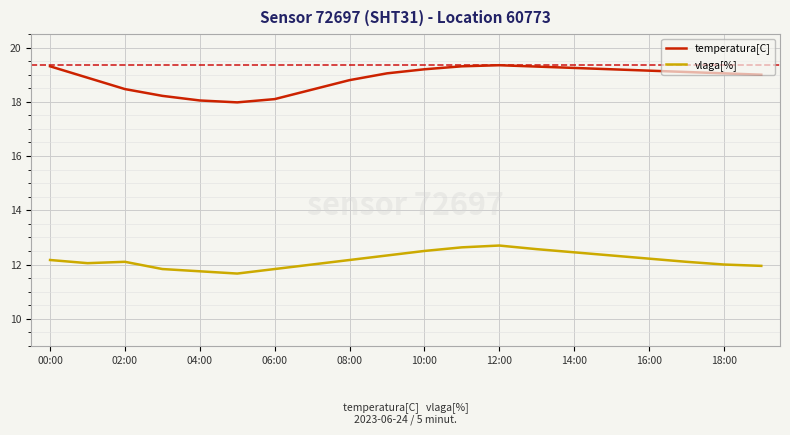

Which series has the widest spread of values?

temperatura[C]